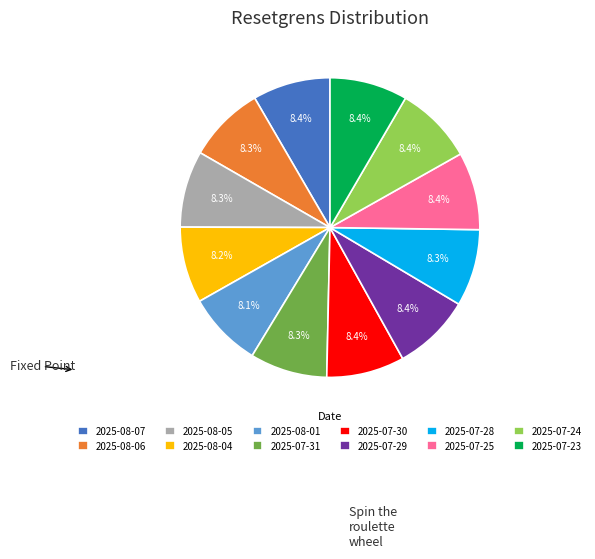

How many segments does this pie chart have?

12